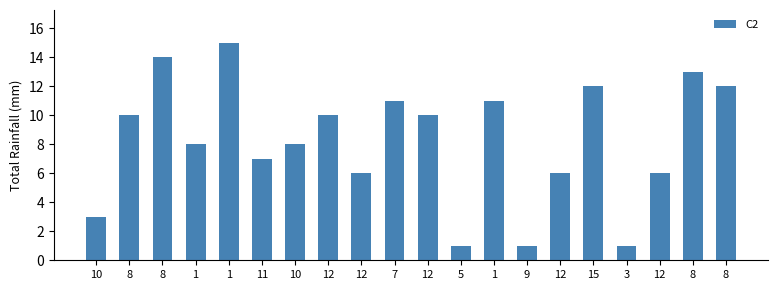

What is the sum of all values?

165